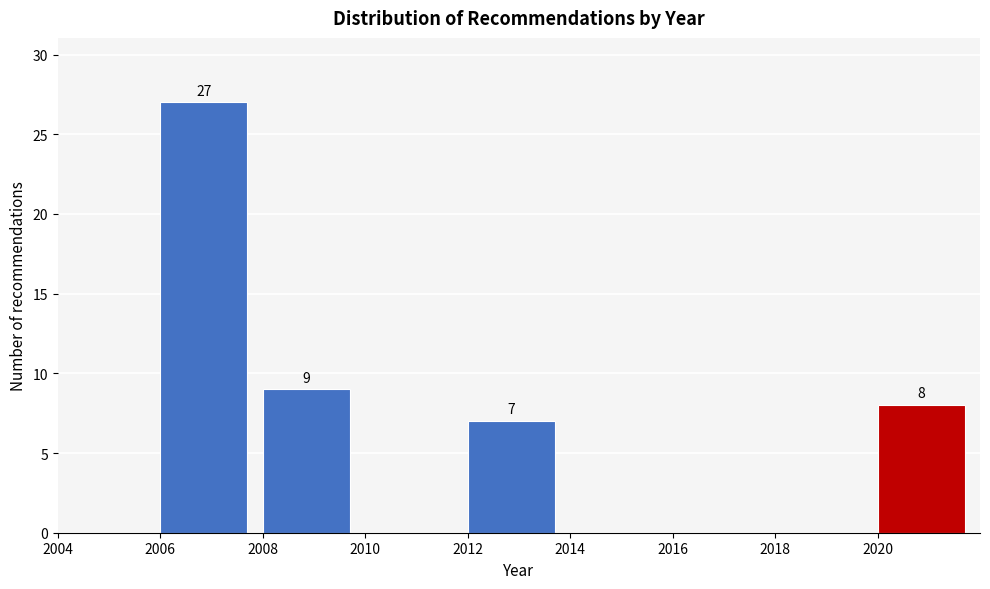

Which range on the x-axis has the tallest bar?

2006 to 2008